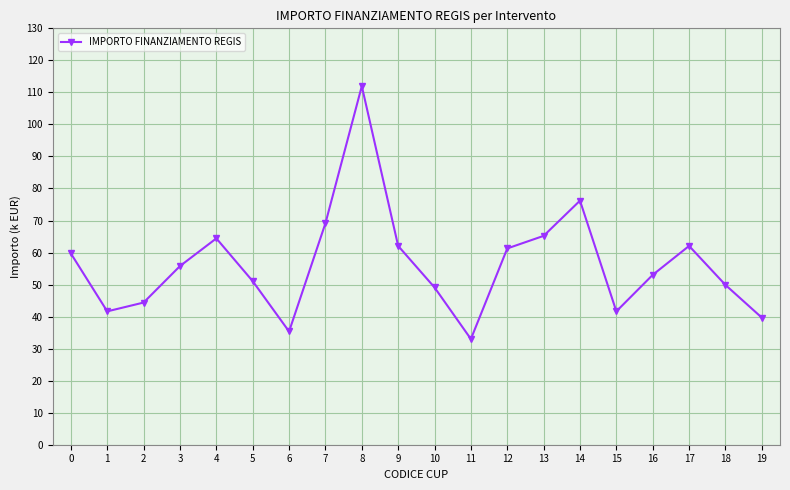

Which label corresponds to the smallest value in the chart?

11